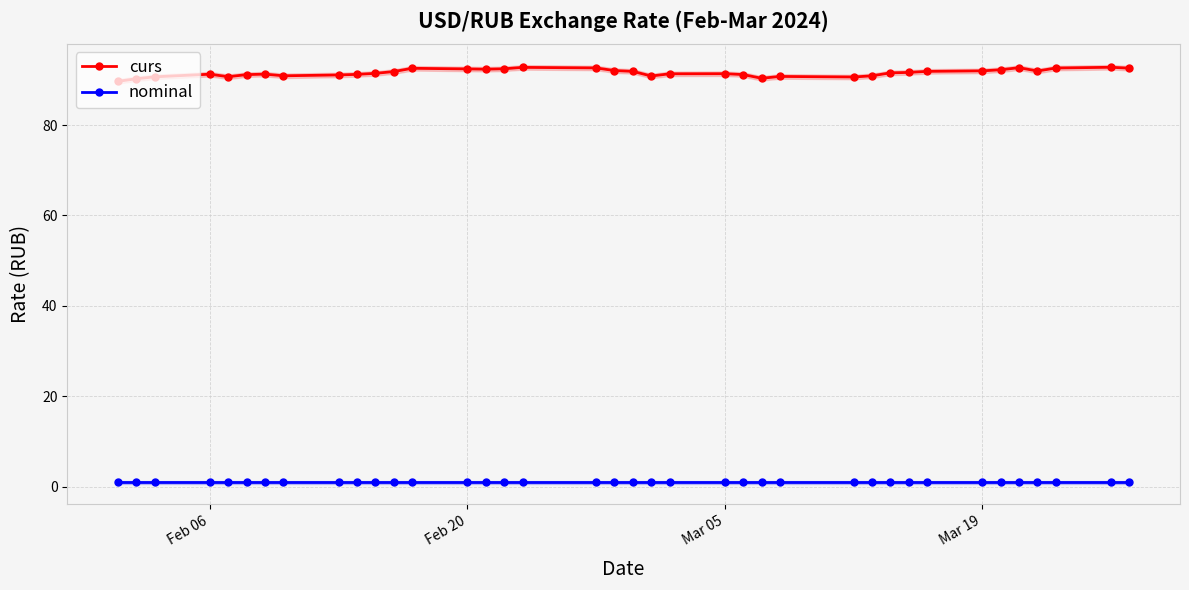

What is the greatest value displayed?

92.8